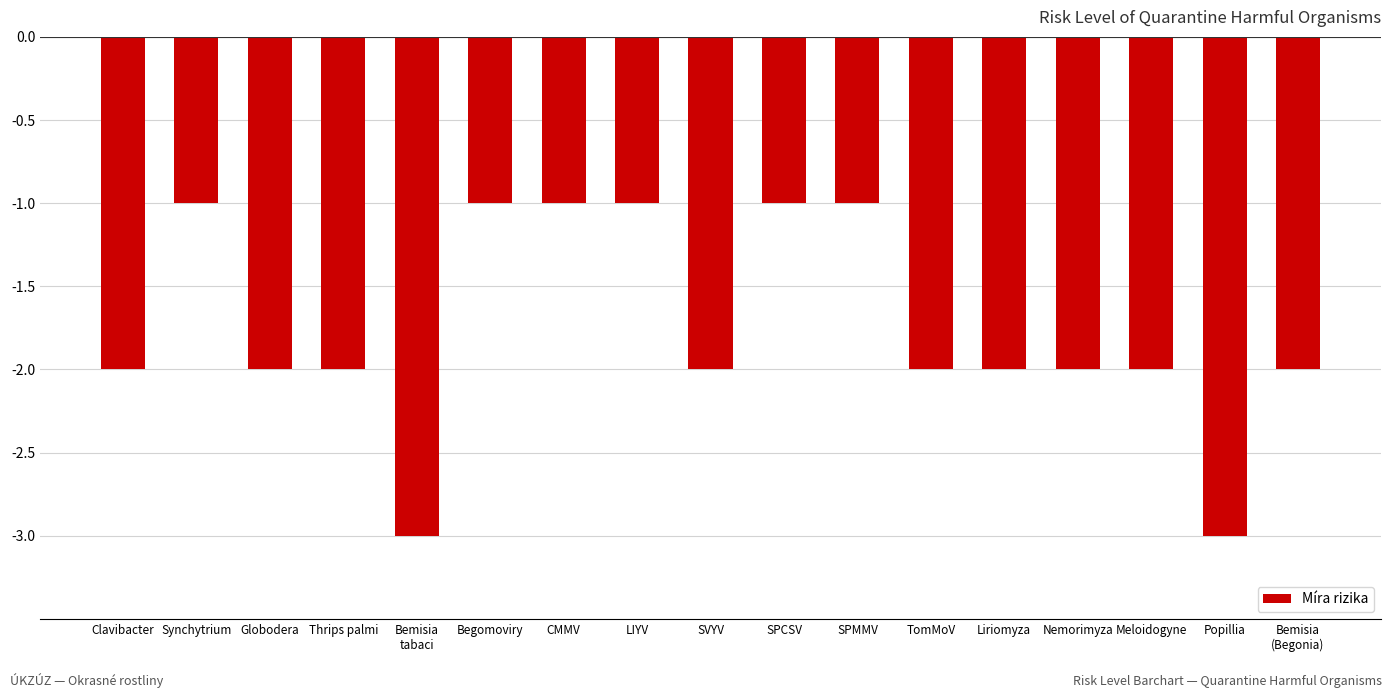

Reading right to left, transcribe all the data shown in this chart.

-2	-3	-2	-2	-2	-2	-1	-1	-2	-1	-1	-1	-3	-2	-2	-1	-2